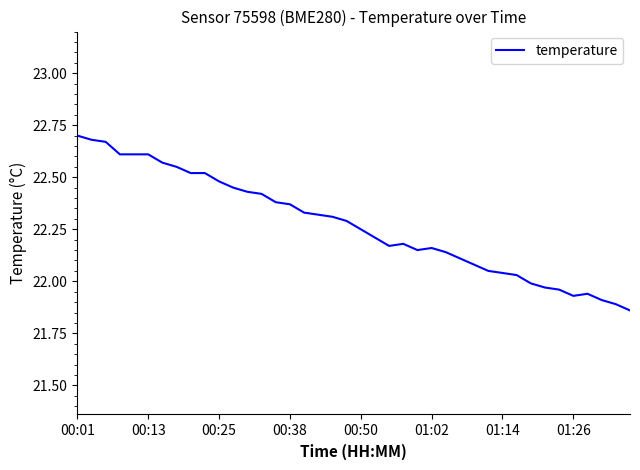

True or false: the data has more than 1 interior local peaks.

True